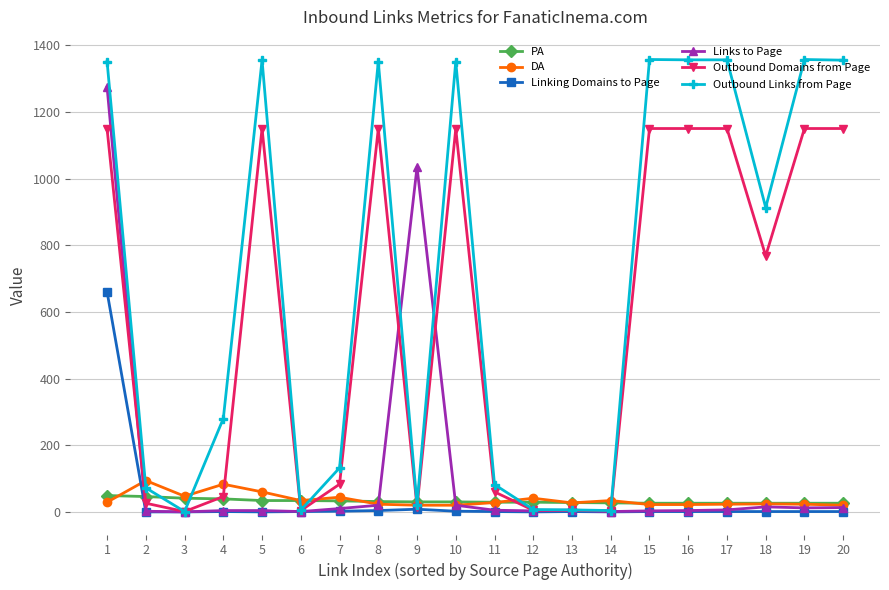

Which series changed the most between 7 and 13?

Outbound Links from Page